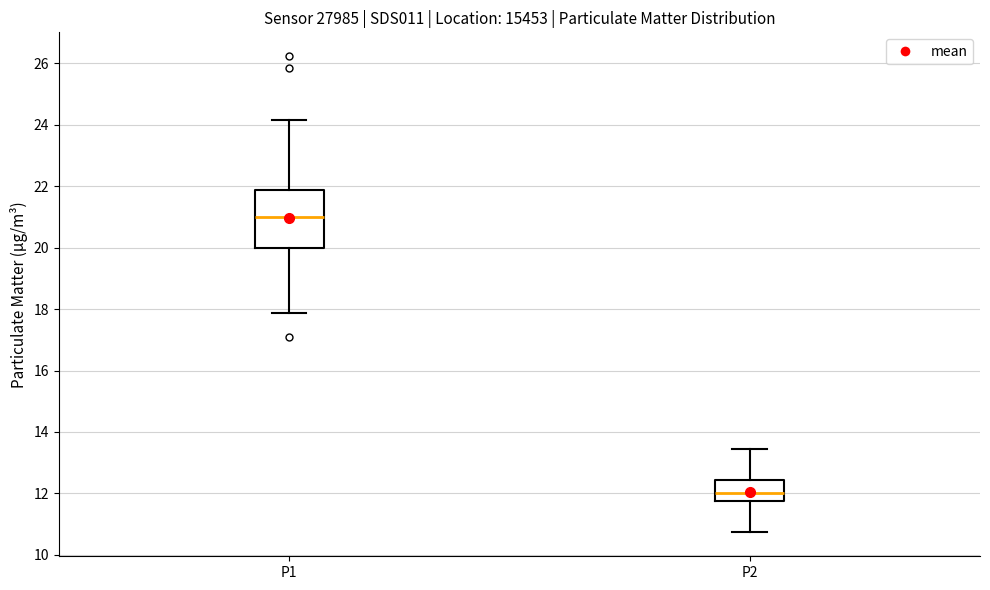

Reading left to right, transcribe this box plot: for each box, give where its median line is, the range the box spans, and where its two whiskers end, as read against the y-axis. The values are not printed on the chart, so give them approximately, as read against the axis.

P1: median 21.0, box 20.0 to 21.8, whiskers 17.8 to 24.2
P2: median 12.0, box 11.8 to 12.4, whiskers 10.8 to 13.4